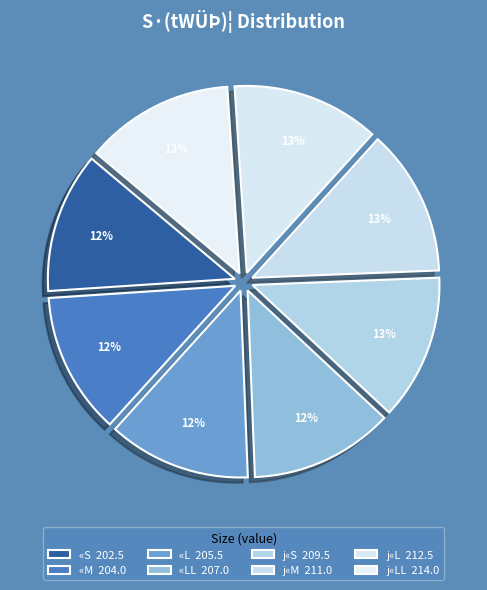

Which category has the smallest portion of the pie?

«S